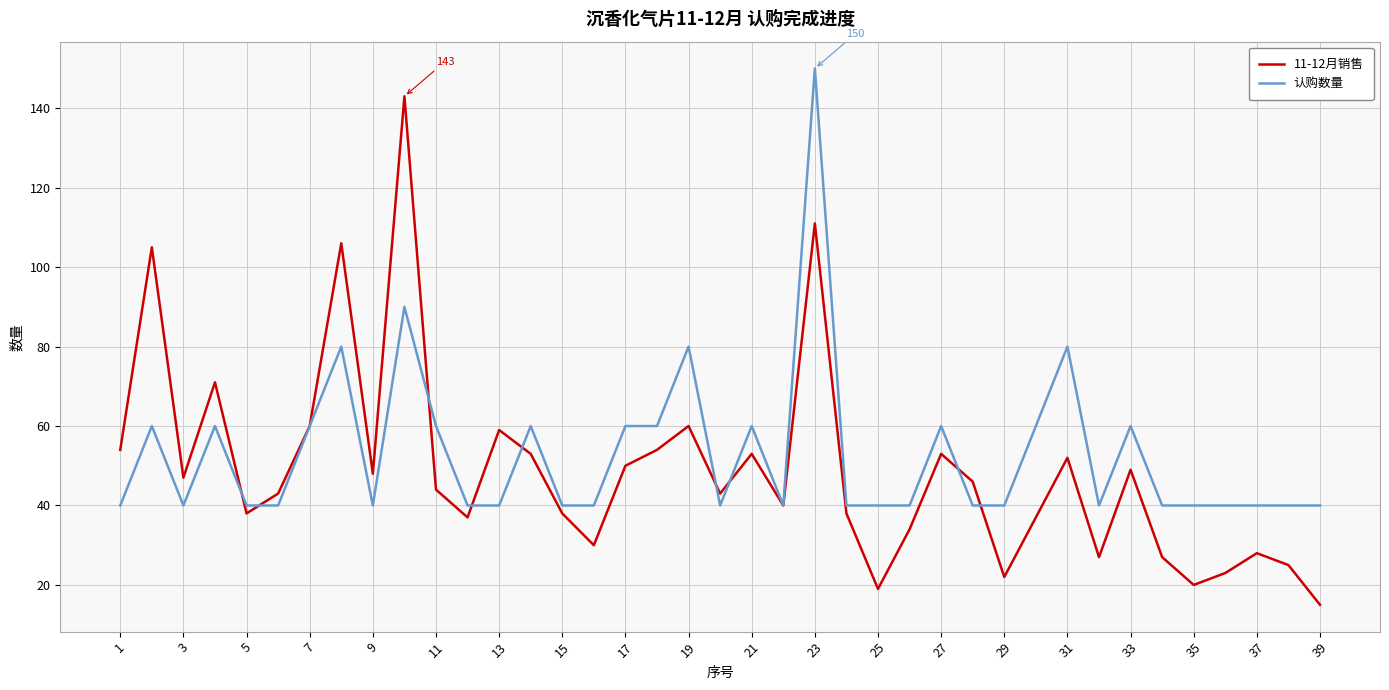

What are all the series names shown in the legend?

11-12月销售, 认购数量